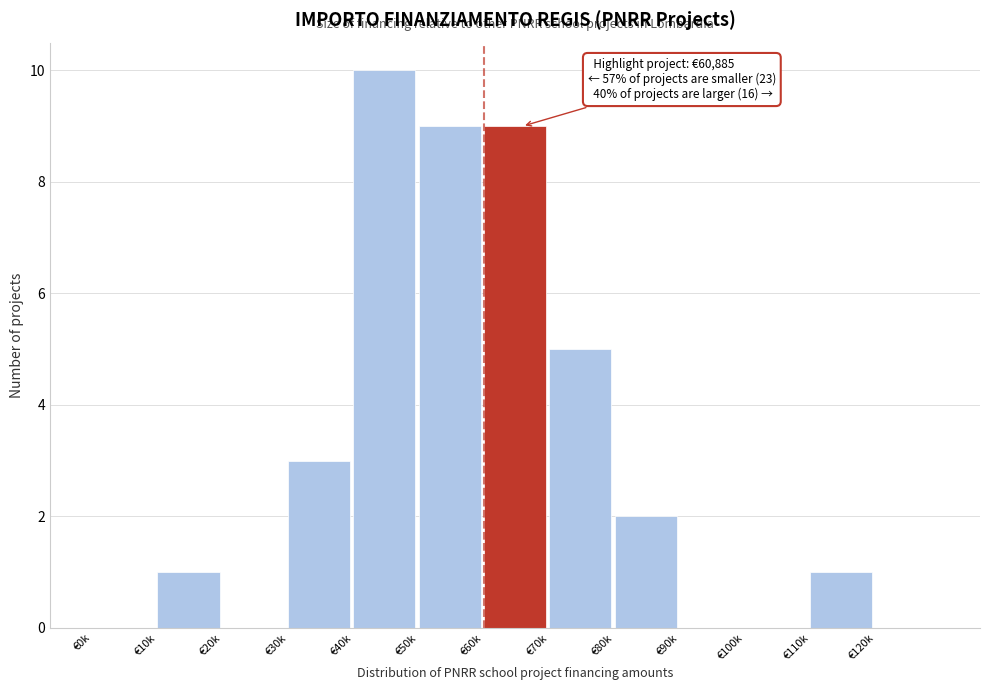

Reading right to left, transcribe all the data shown in this chart.

€120k=0	€110k=1	€100k=0	€90k=0	€80k=2	€70k=5	€60k=9	€50k=9	€40k=10	€30k=3	€20k=0	€10k=1	€0k=0